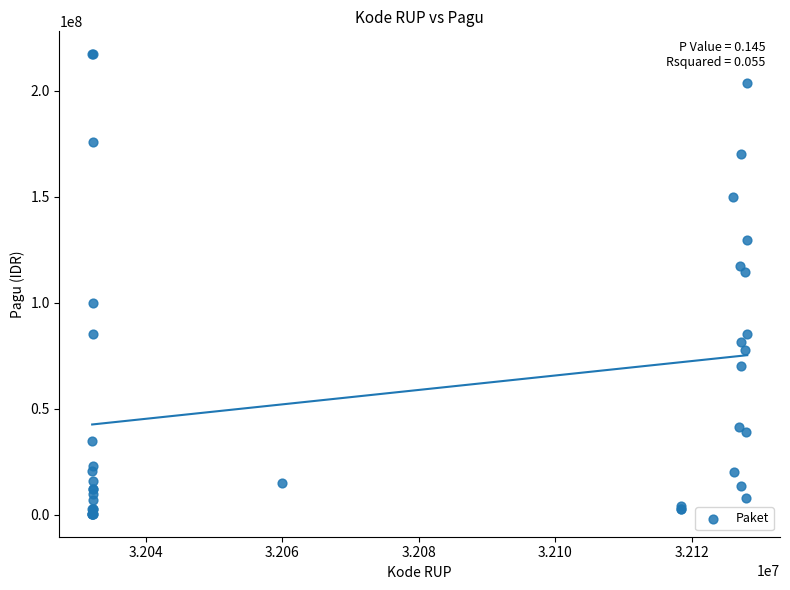

What Y value in the scatter plot is closest to 108830000?

114296000